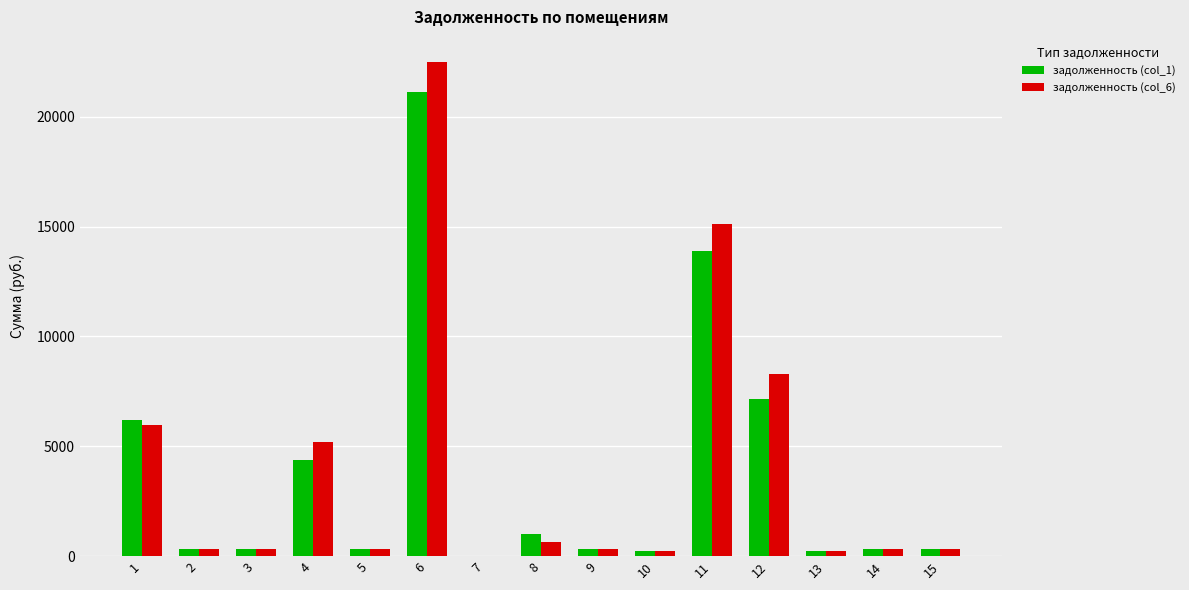

Is the value of задолженность (col_6) at 1 greater than the value of задолженность (col_1) at 4?

Yes